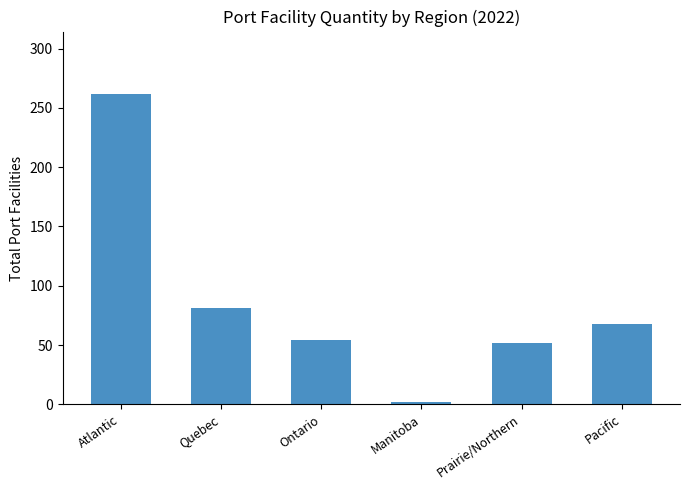

What is the label of the 6th bar from the right?

Atlantic